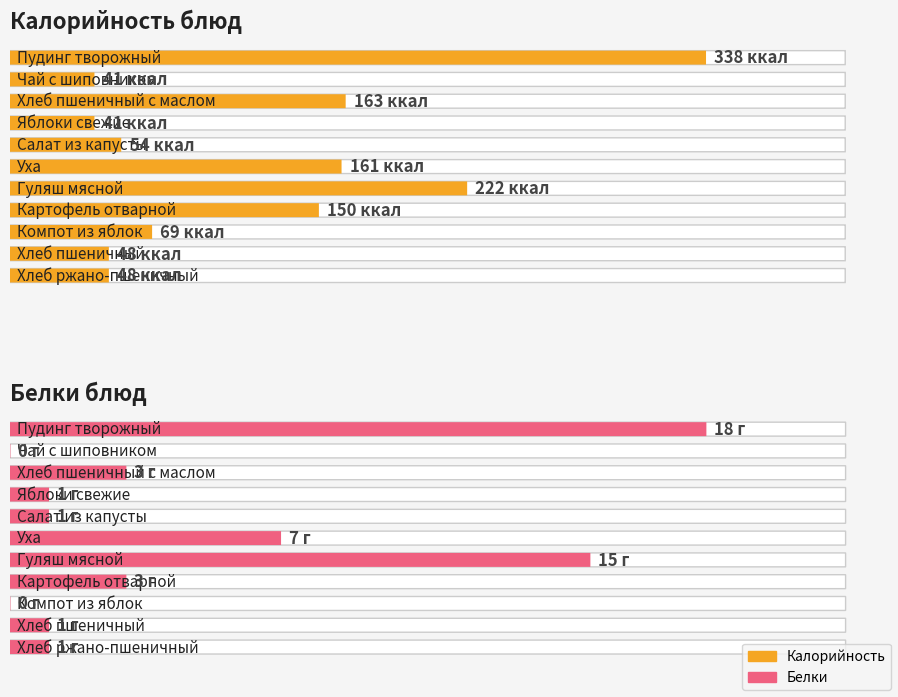

Reading right to left, extract all data points from this chart.

Калорийность: Хлеб ржано-пшеничный=48	Хлеб пшеничный=48	Компот из яблок=69	Картофель отварной=150	Гуляш мясной=222	Уха=161	Салат из капусты=54	Яблоки свежие=41	Хлеб пшеничный с маслом=163	Чай с шиповником=41	Пудинг творожный=338
Белки: Хлеб ржано-пшеничный=1	Хлеб пшеничный=1	Компот из яблок=0	Картофель отварной=3	Гуляш мясной=15	Уха=7	Салат из капусты=1	Яблоки свежие=1	Хлеб пшеничный с маслом=3	Чай с шиповником=0	Пудинг творожный=18